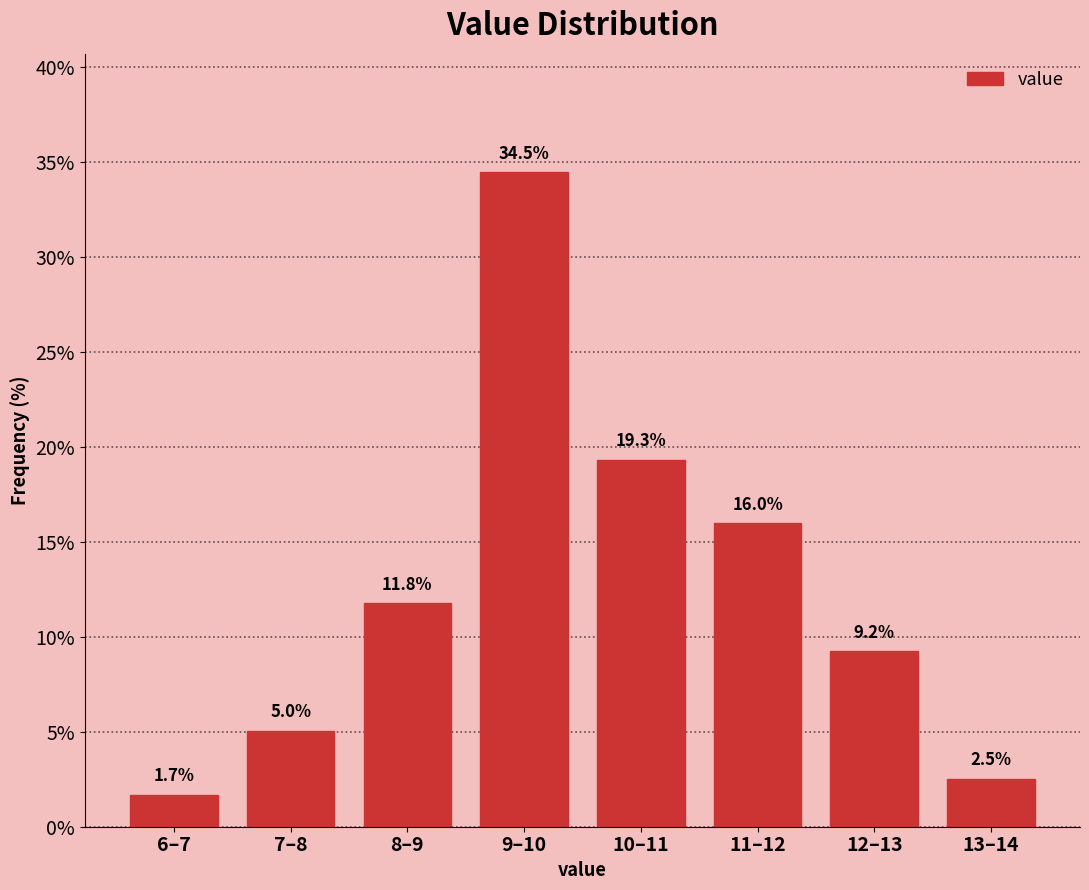

Reading left to right, extract all data points from this chart.

1.7	5.0	11.8	34.5	19.3	16.0	9.2	2.5